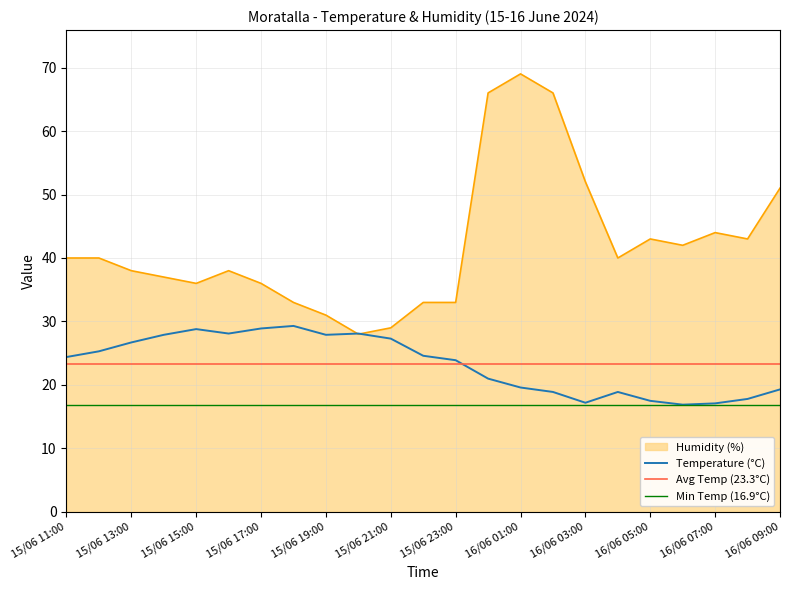

After their last crossing, which series has the higher values: Humidity (%) or Temperature (°C)?

Humidity (%)